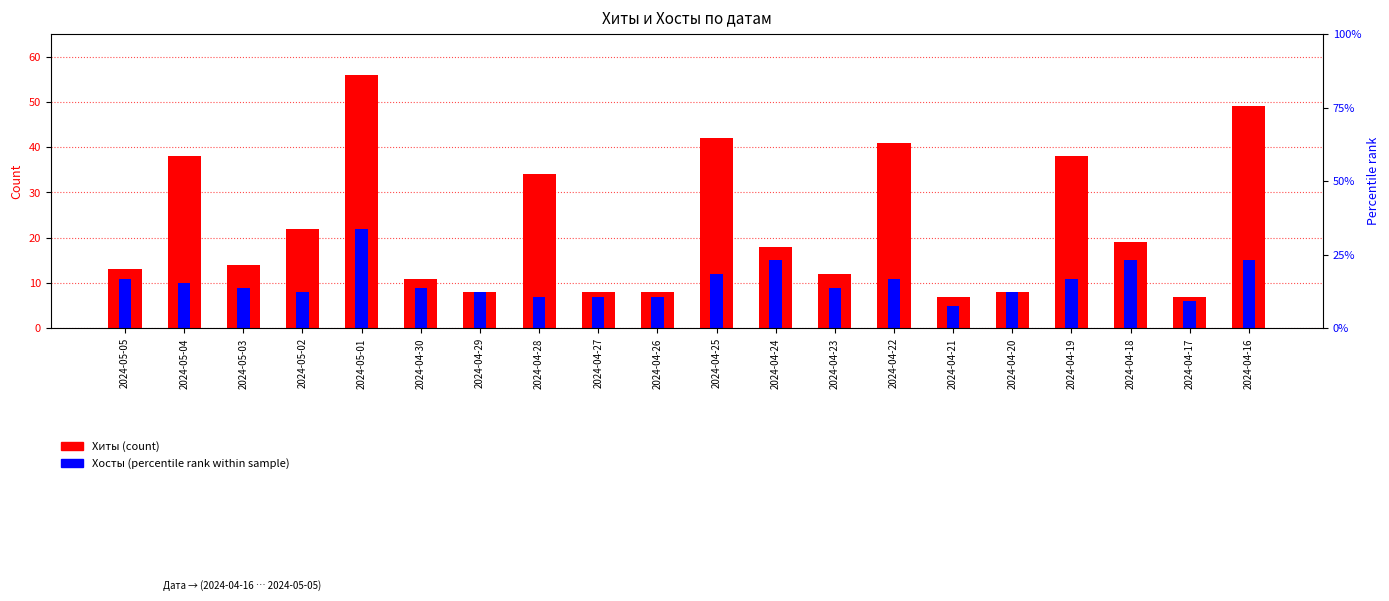

Reading left to right, what are all the values shown in this chart?

Хиты: 13	38	14	22	56	11	8	34	8	8	42	18	12	41	7	8	38	19	7	49
Хосты: 11	10	9	8	22	9	8	7	7	7	12	15	9	11	5	8	11	15	6	15